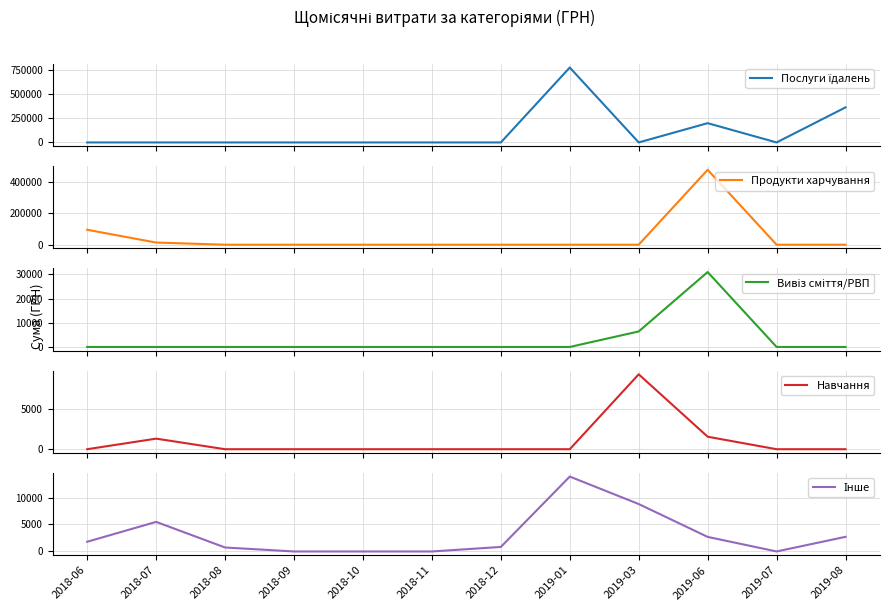

True or false: Інше has a value of 2700.0 at 2019-06.

True